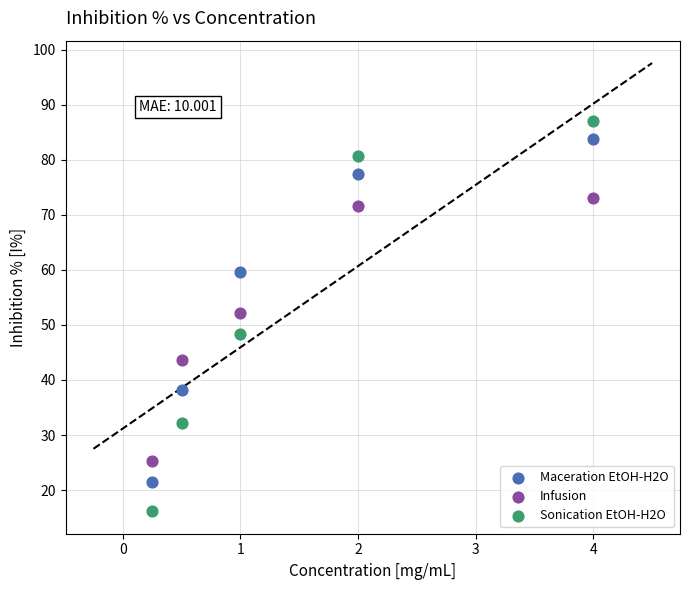

Which series has the widest spread of Y values?

Sonication EtOH-H2O